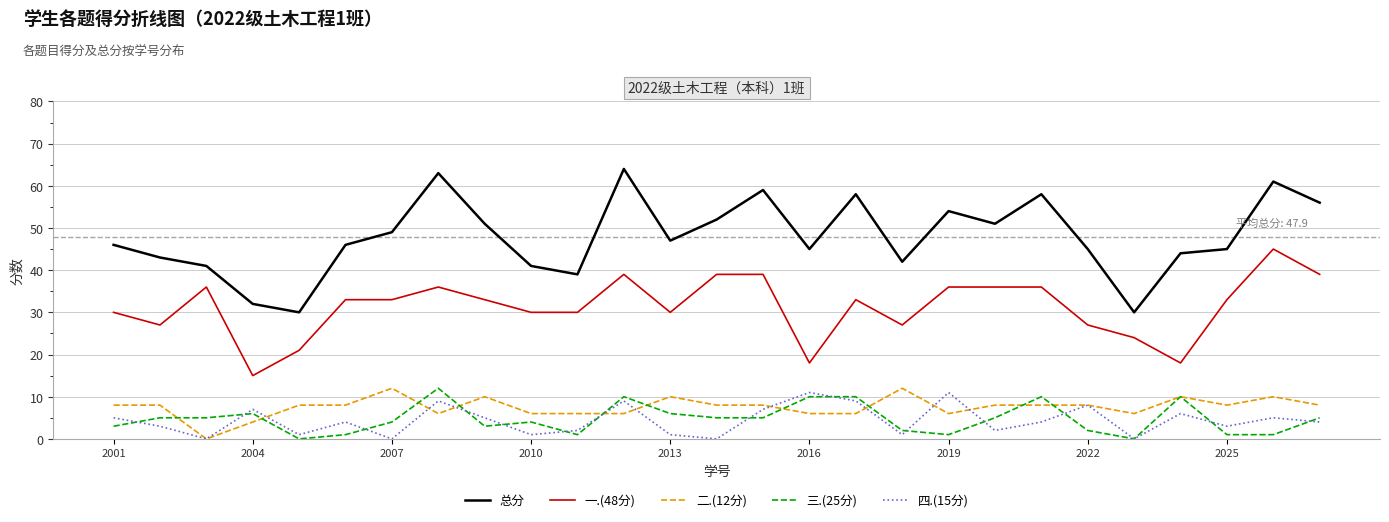

True or false: 四.(15分) and 一.(48分) intersect in this chart.

False